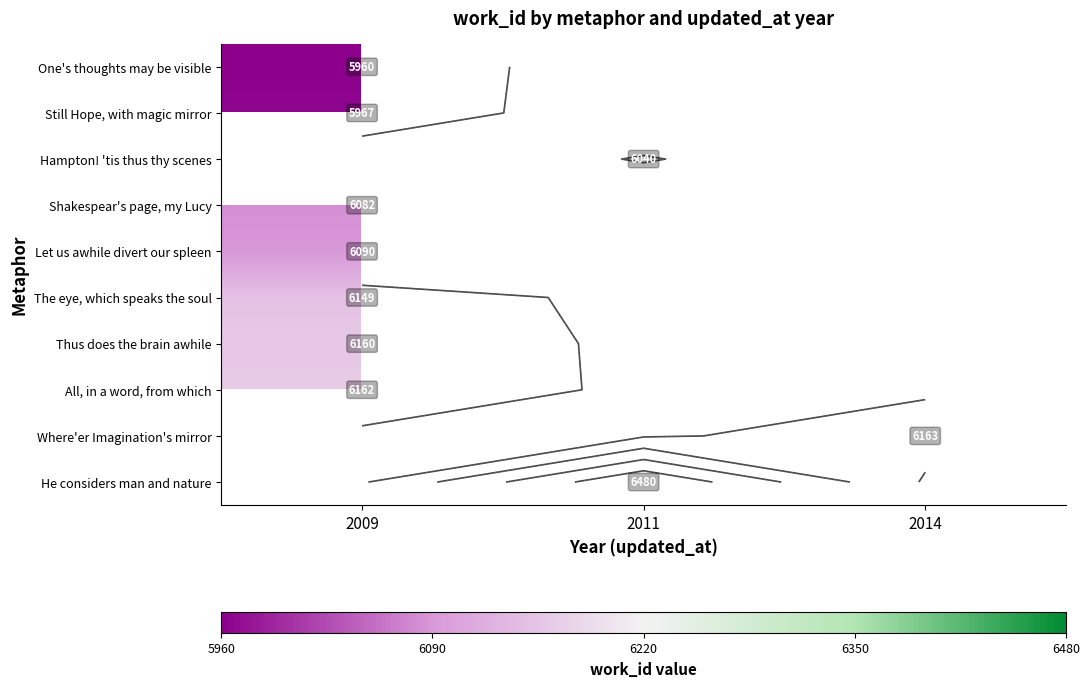

At which label does Hampton! 'tis thus thy scenes reach its minimum?

2009